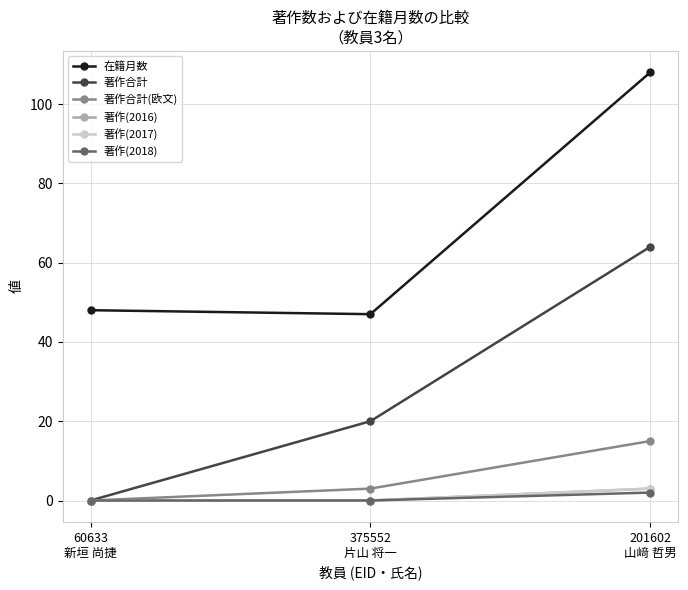

Does the chart have visible grid lines?

Yes